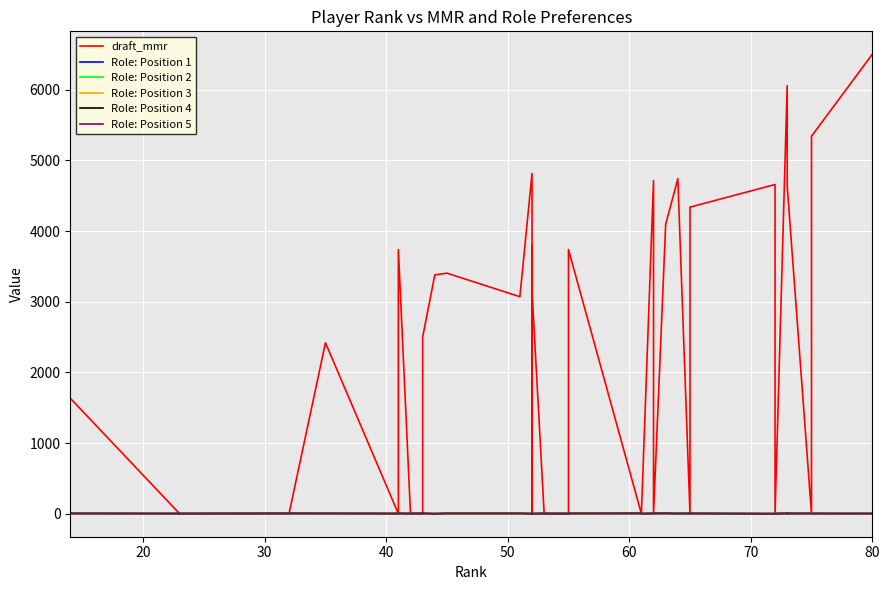

At how many categories does at least one series exceed 741?

22